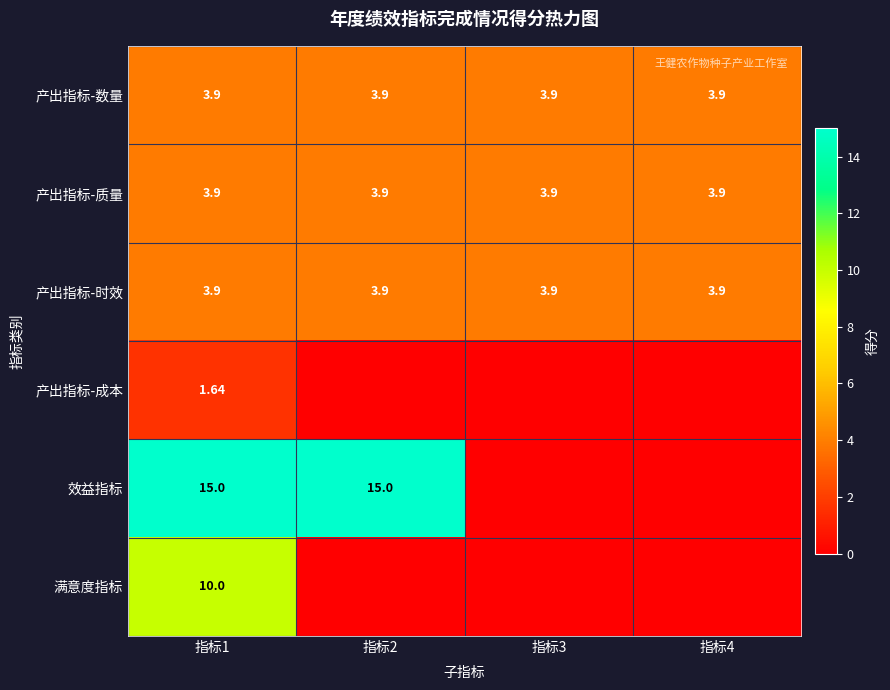

Between 指标1 and 指标3, which is larger?

指标1